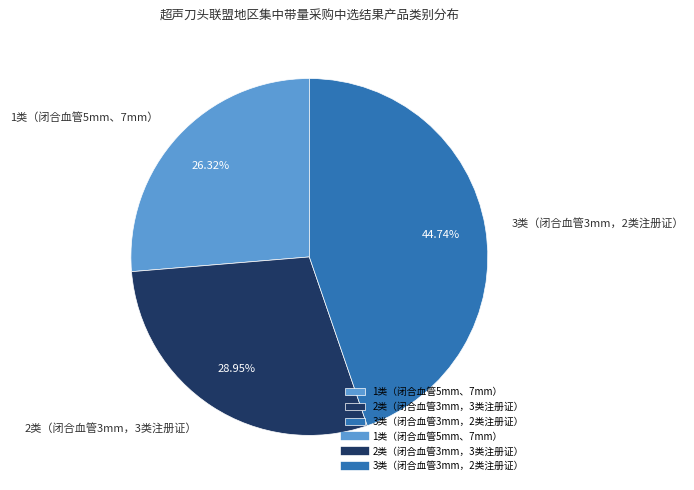

Approximately how many times larger is the value at 3类（闭合血管3mm，2类注册证） compared to 1类（闭合血管5mm、7mm）?

1.7